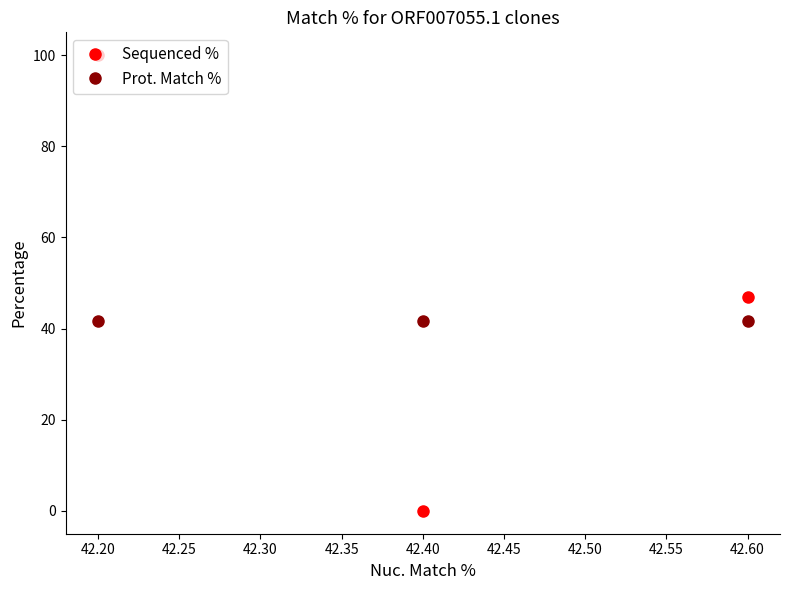

How many lines are shown in the chart?

2